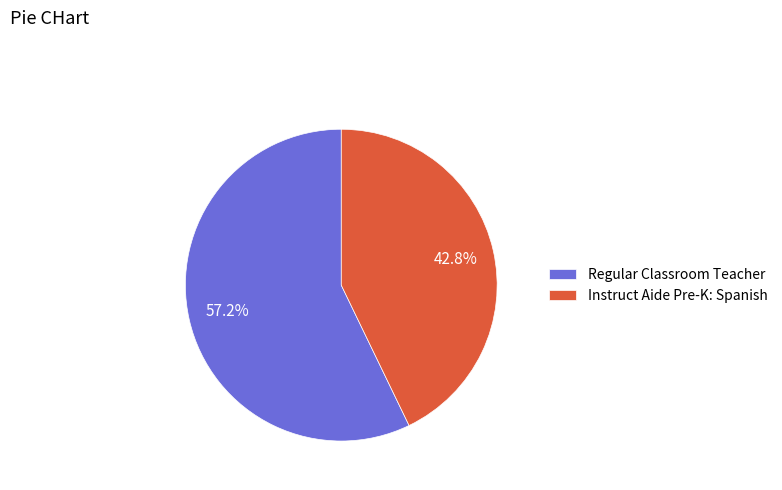

Which slice represents more than half of the pie?

Regular Classroom Teacher